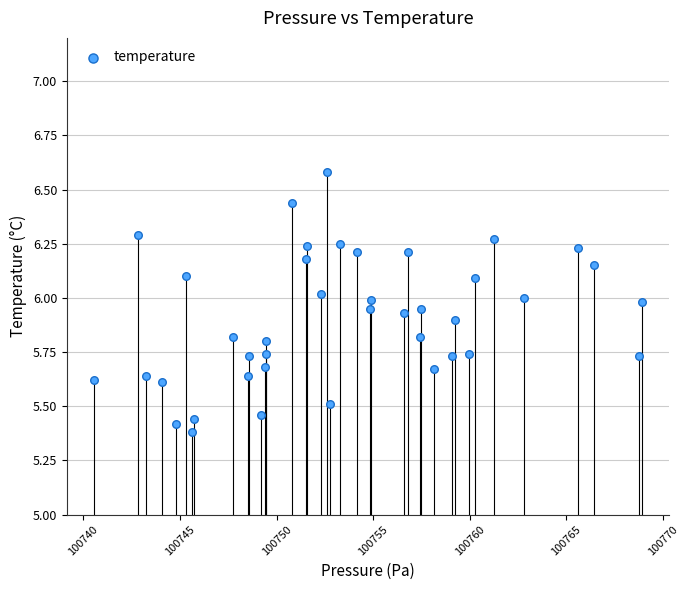

What is the range of X values (max minus min)?

28.4